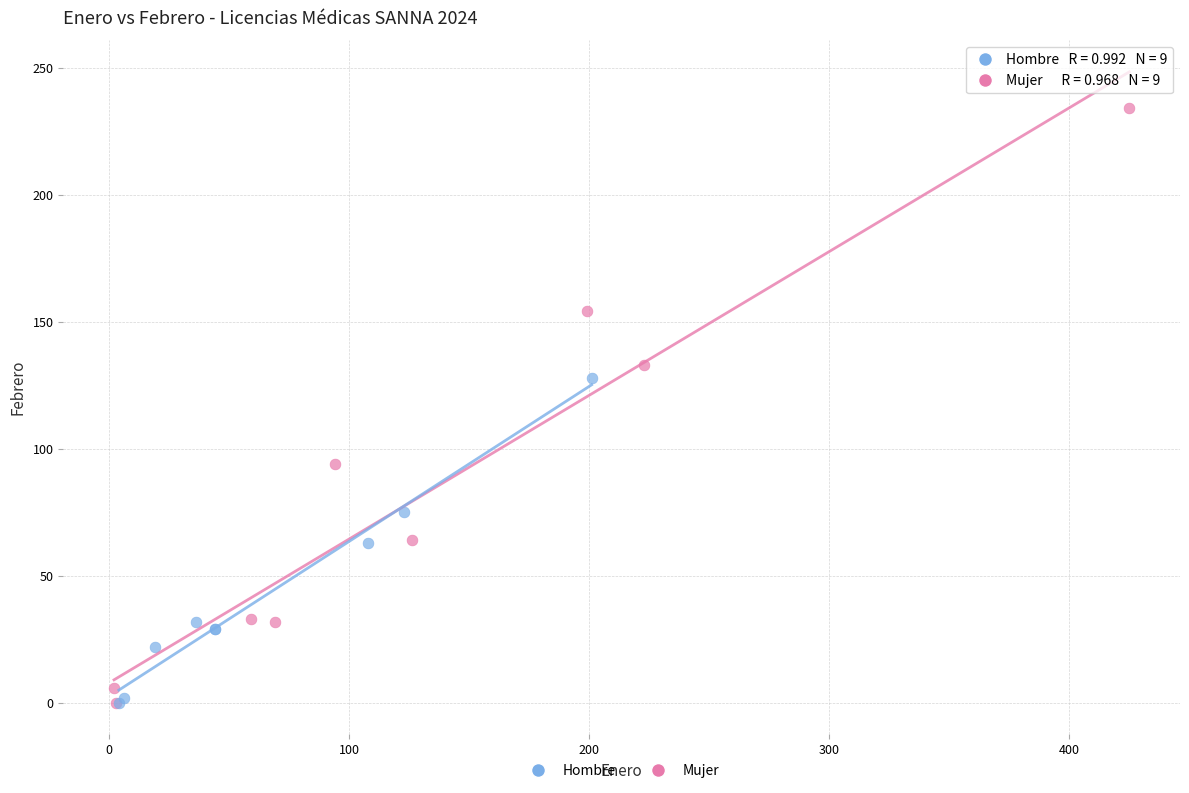

Which series contains the highest Y value?

Mujer